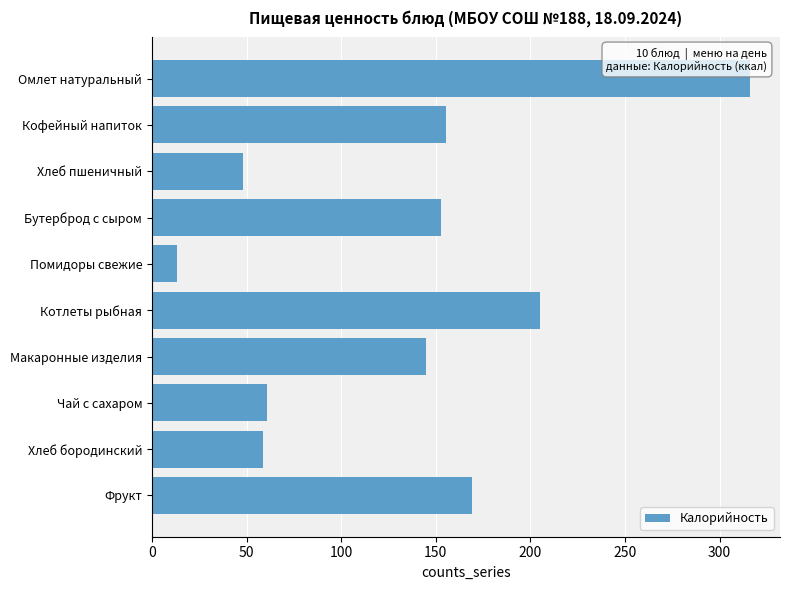

Read the value at Макаронные изделия.

144.9